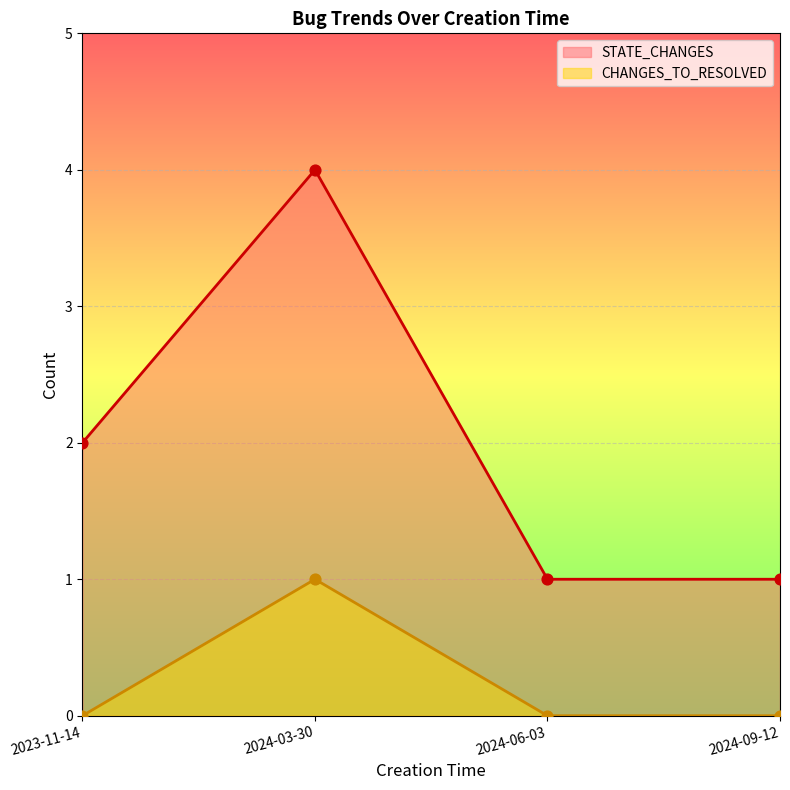

At which category is the sum across all series the highest?

2024-03-30